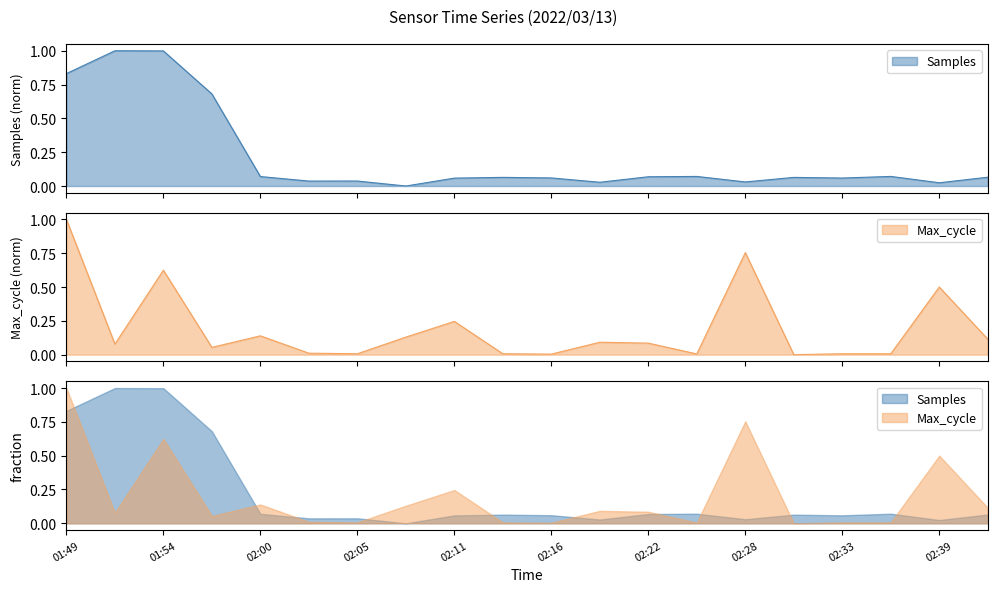

Is the value of Max_cycle at 02:14 greater than the value of Samples at 02:33?

No